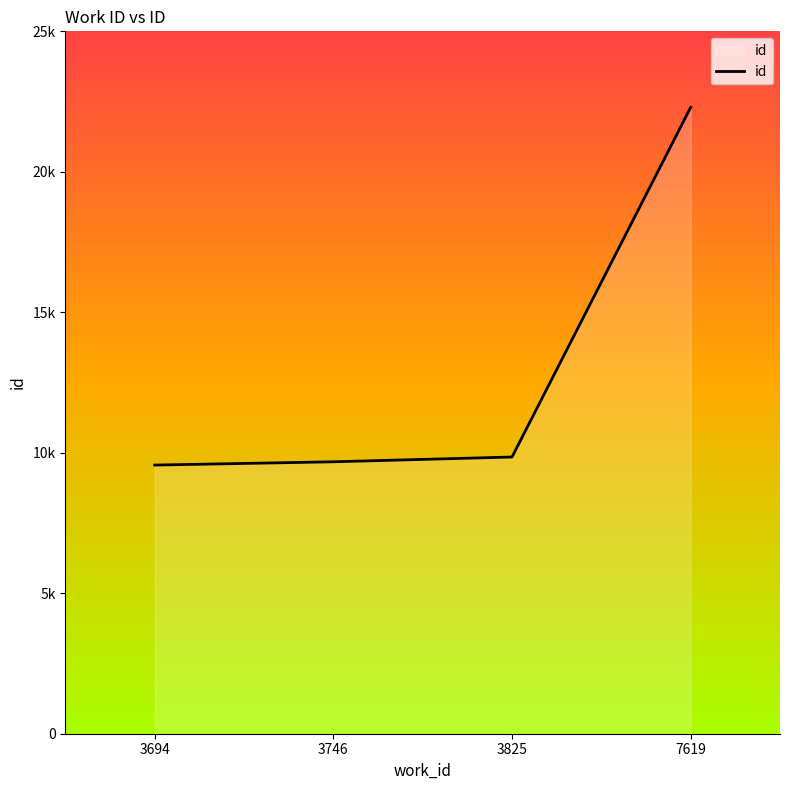

Does the chart display data point markers on the line(s)?

No